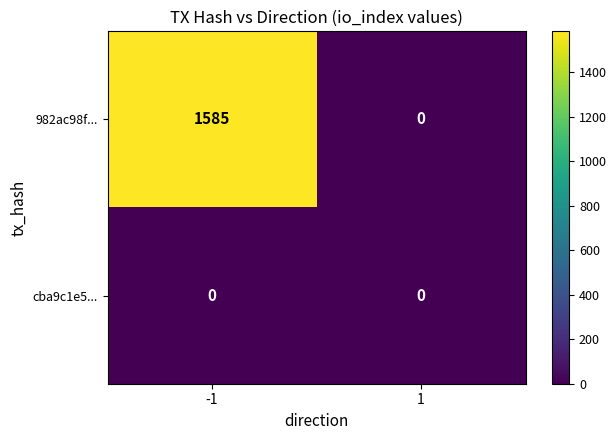

Reading left to right, list all the values displayed in this chart.

982ac98f...: 1585	0
cba9c1e5...: 0	0